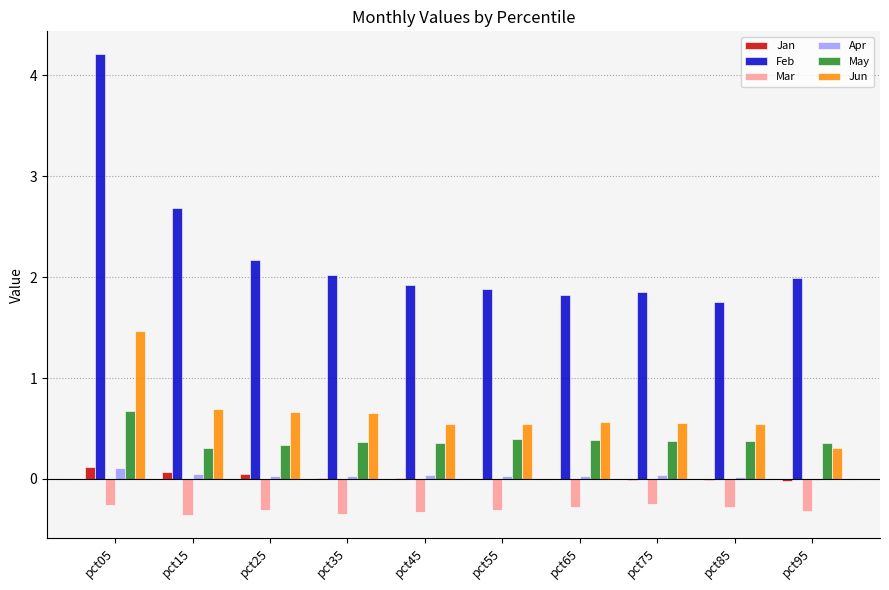

The value of Mar at pct75 is -0.2. True or false?

True